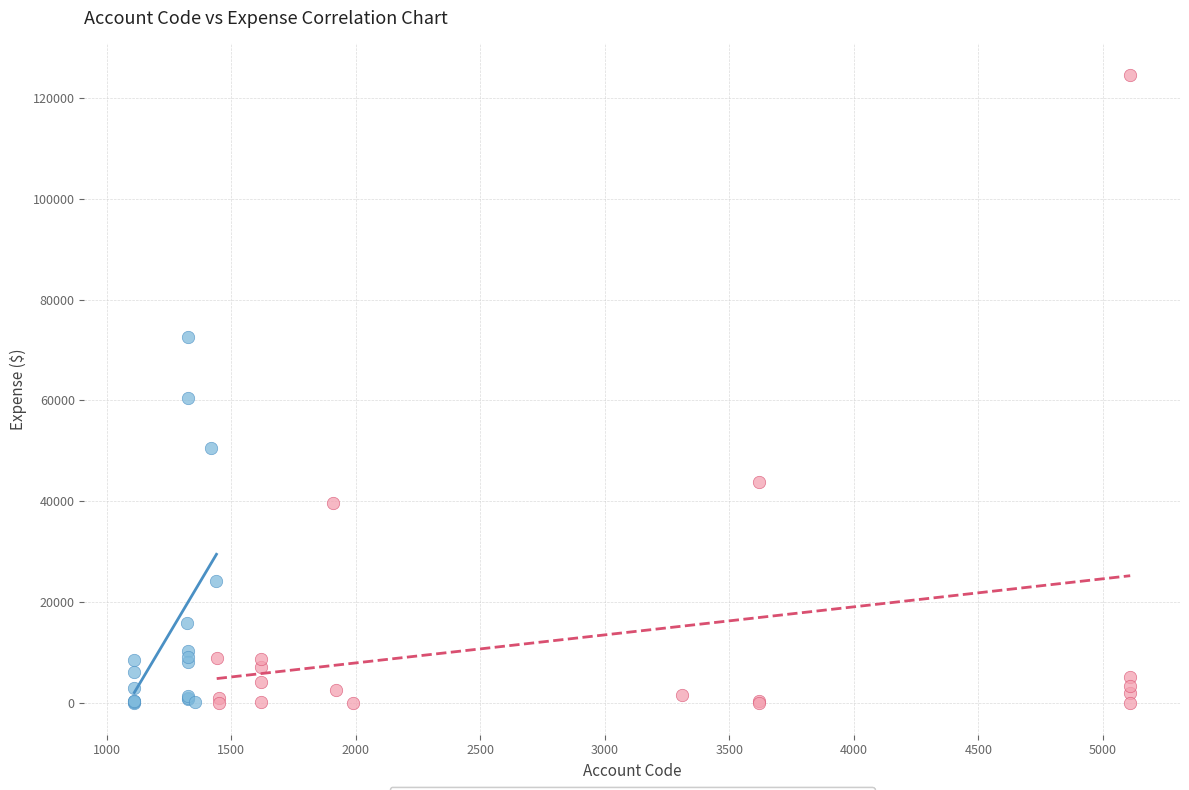

Which series has the largest Y range (max minus min)?

Group B (Accounts 1450–5110)